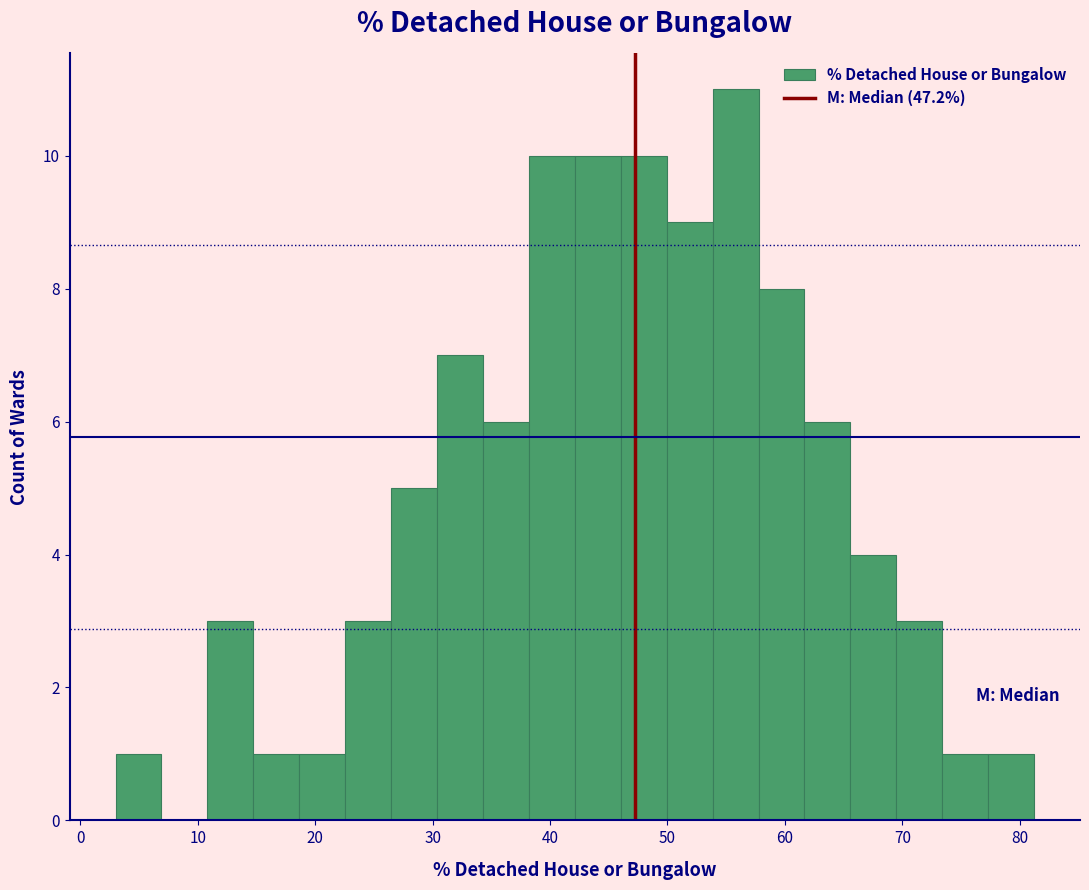

Around what value on the x-axis is the tallest bar? Give the approximate position of its centre, as read against the axis.

56